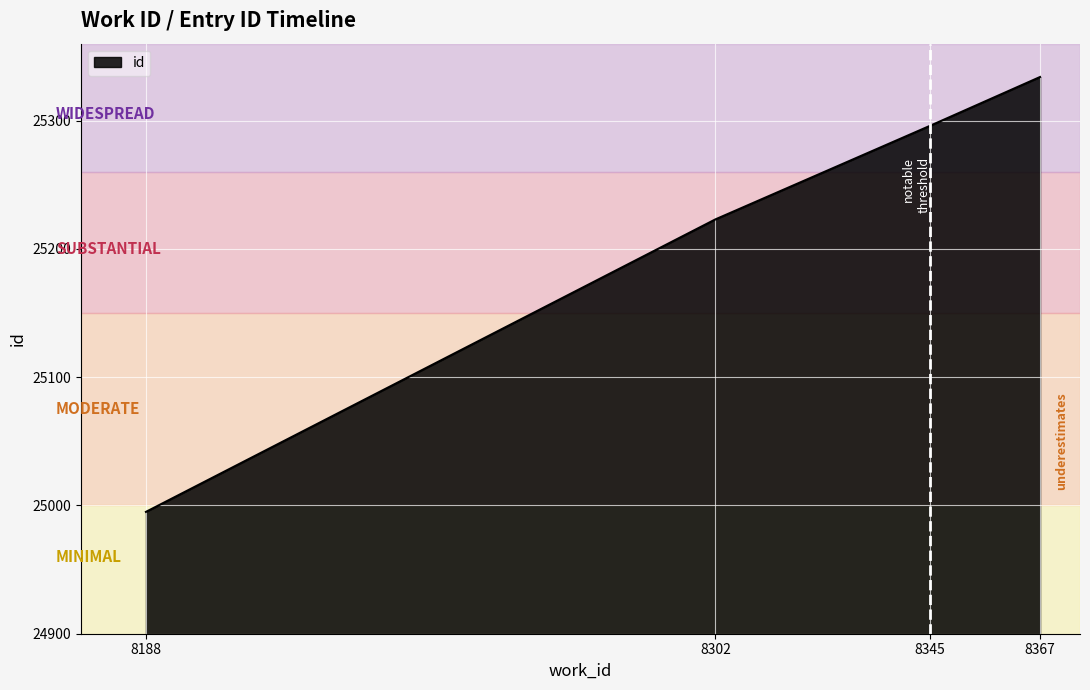

What value does the data have at 8367, to the nearest 5?

25335